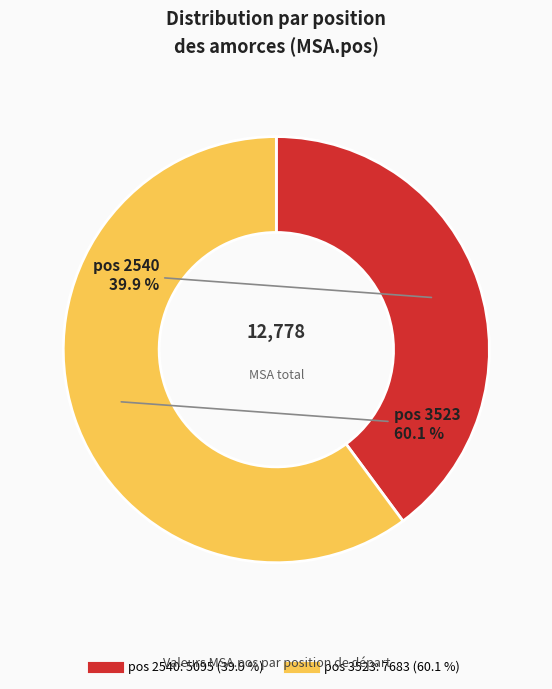

Is there a majority slice in this chart?

Yes